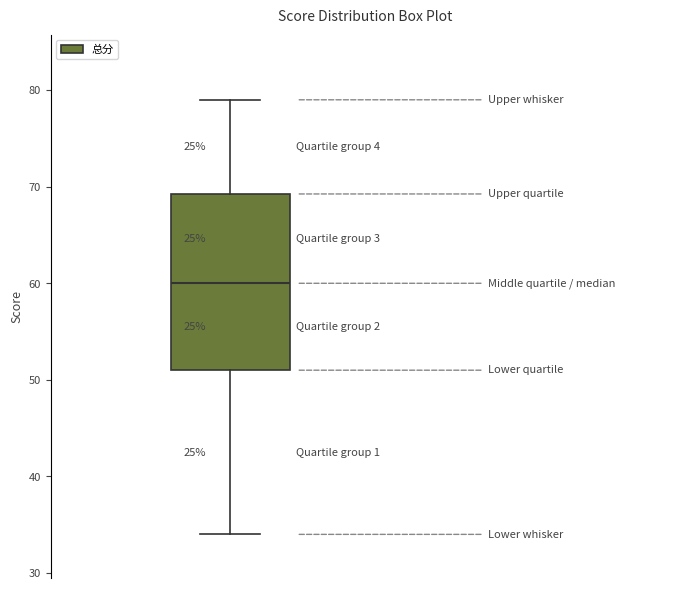

Read this box plot against the y-axis: the position of the median line, the range covered by the box, and the ends of both whiskers. The values are not printed on the chart, so give them approximately, as read against the axis.

median 60, box 51 to 69, whiskers 34 to 79